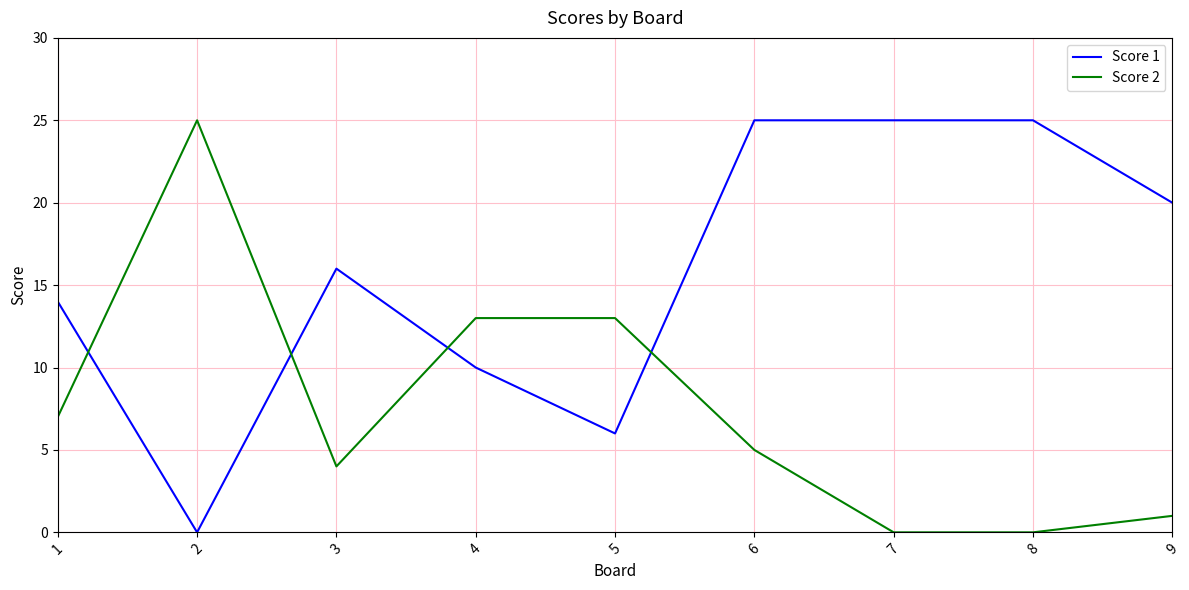

Reading left to right, transcribe all the data shown in this chart.

Score 1: 1=14	2=0	3=16	4=10	5=6	6=25	7=25	8=25	9=20
Score 2: 1=7	2=25	3=4	4=13	5=13	6=5	7=0	8=0	9=1